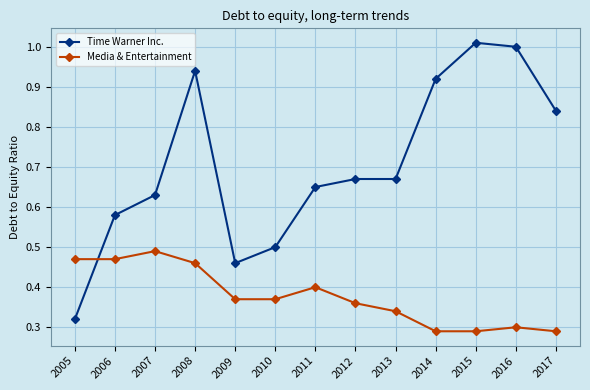

Between 2006 and 2008, which series saw the biggest shift?

Time Warner Inc.